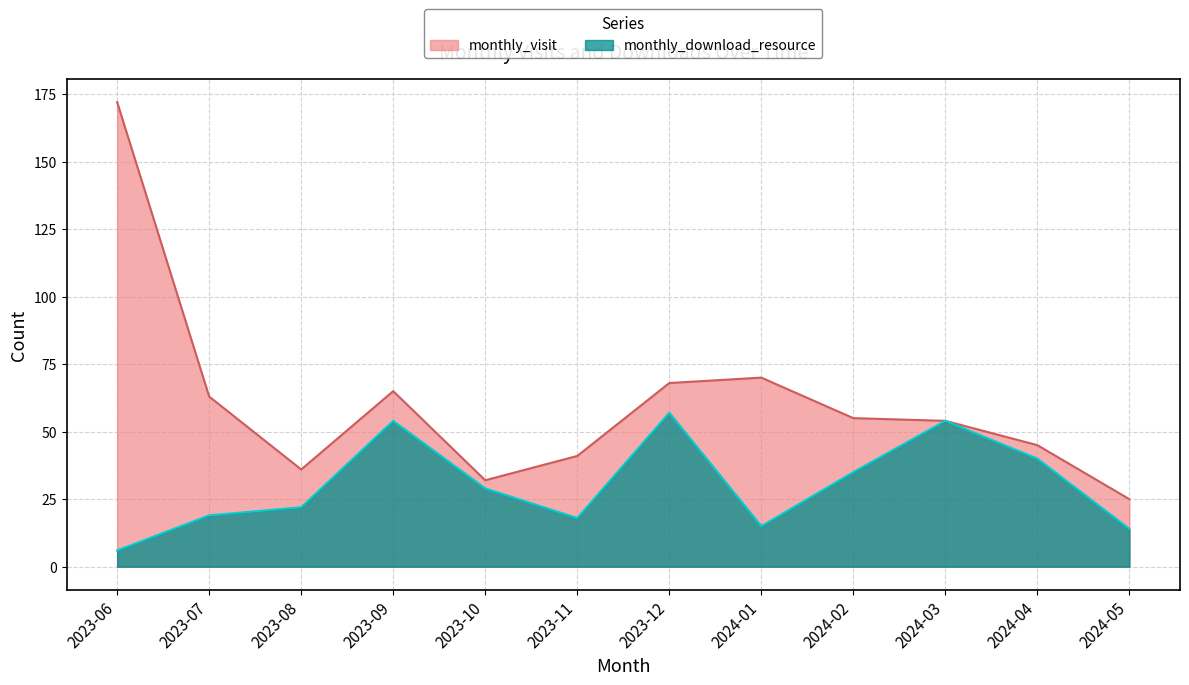

What is the label of the 3rd point from the right?

2024-03